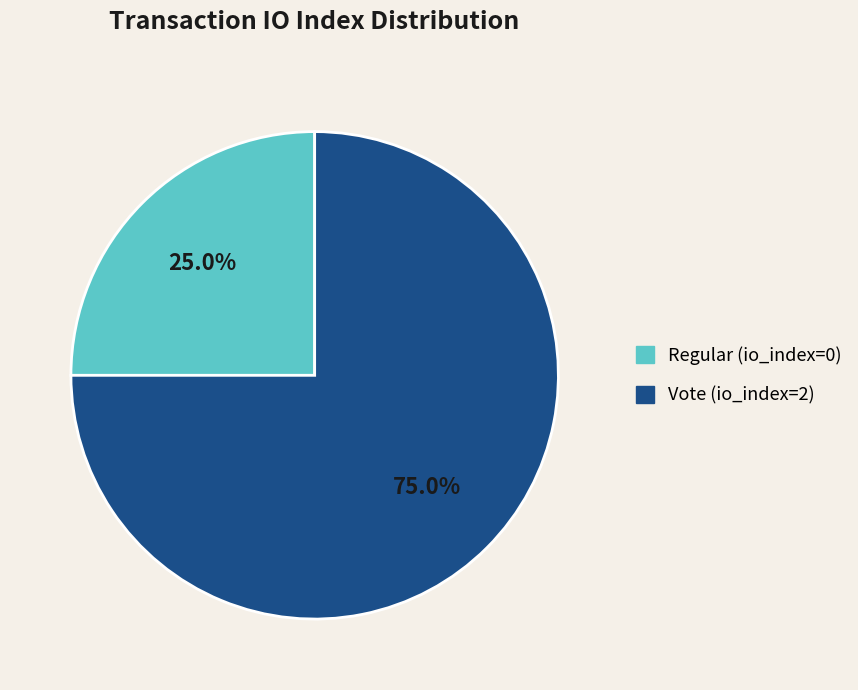

To the nearest percent, what portion does Vote (io_index=2) represent?

75%